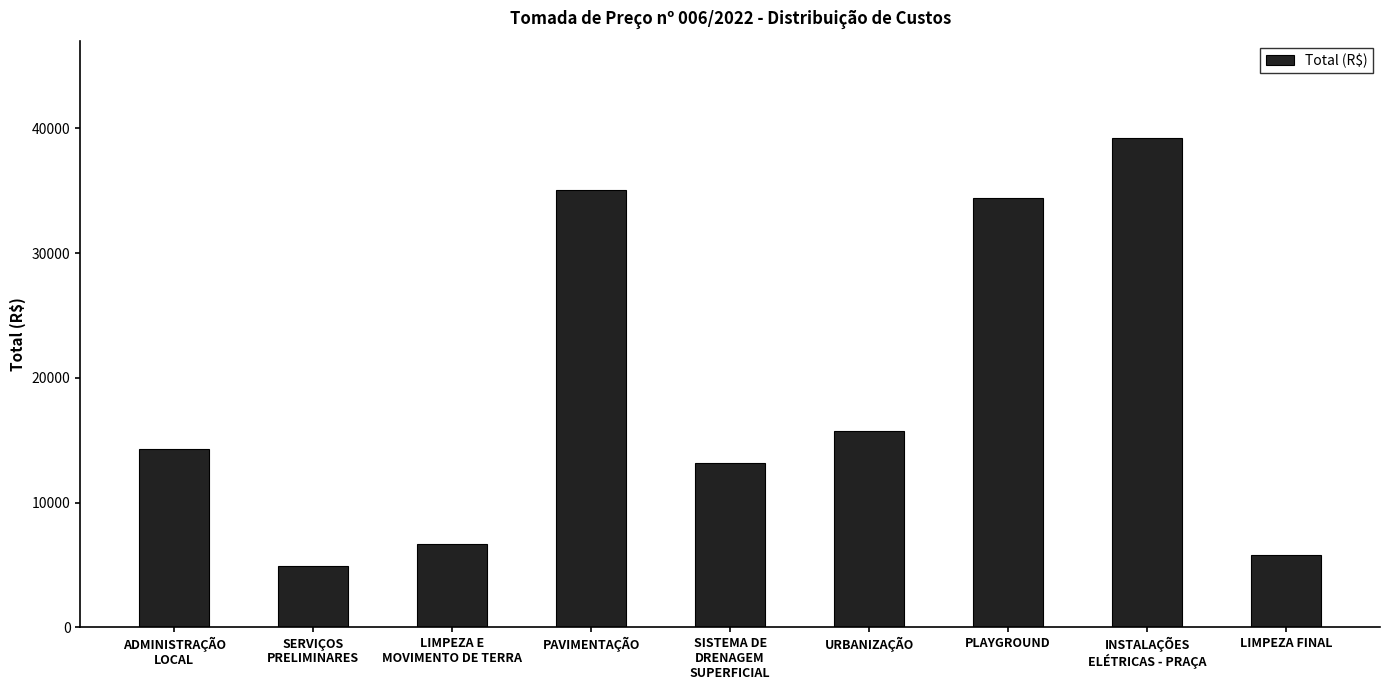

What is the label of the 6th bar from the left?

URBANIZAÇÃO